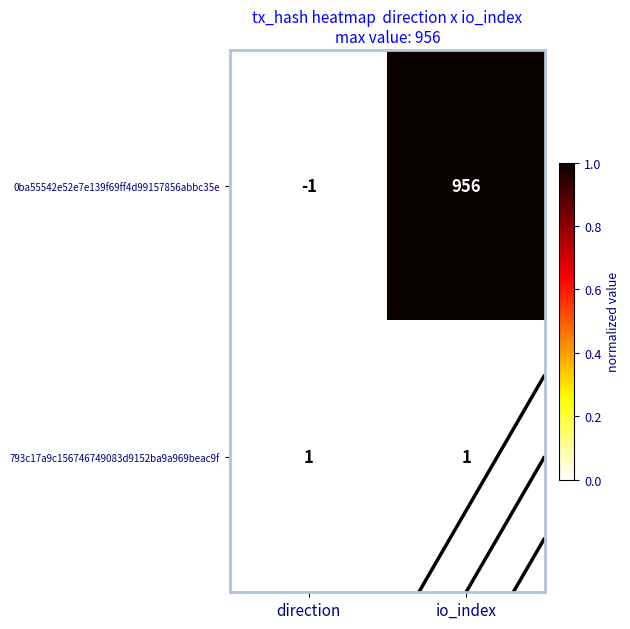

Rank the categories by 793c17a9c156746749083d9152ba9a969beac9f value from highest to lowest.

direction, io_index